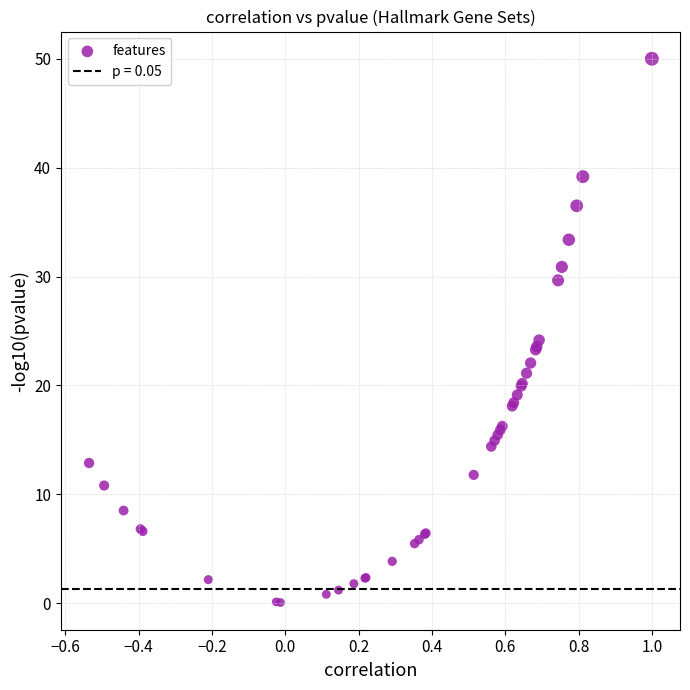

What Y value in the scatter plot is closest to 25?

24.2